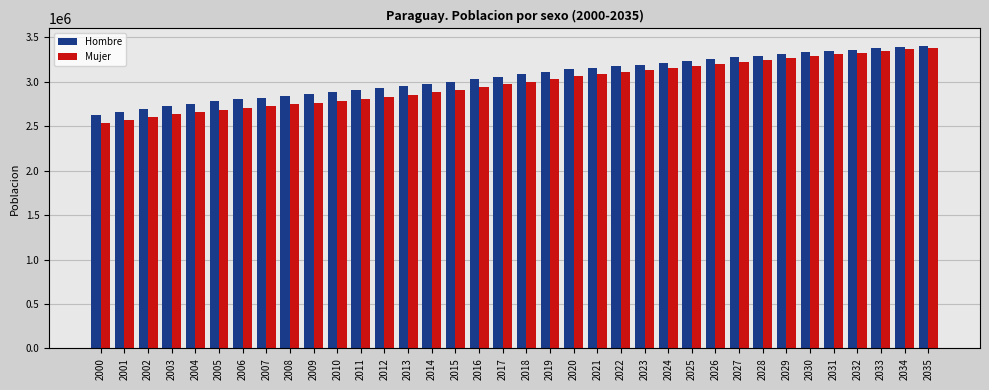

The Mujer series shows 1523438 at 2025. True or false?

False